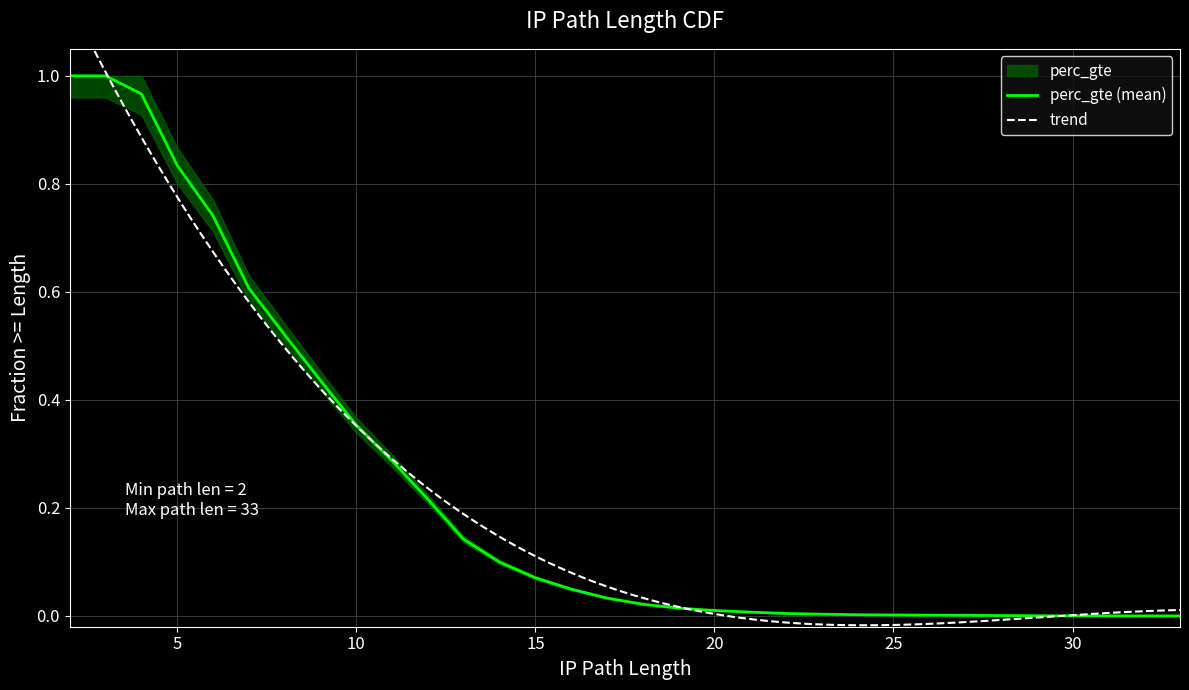

True or false: the data has more than 0 interior local peaks.

False